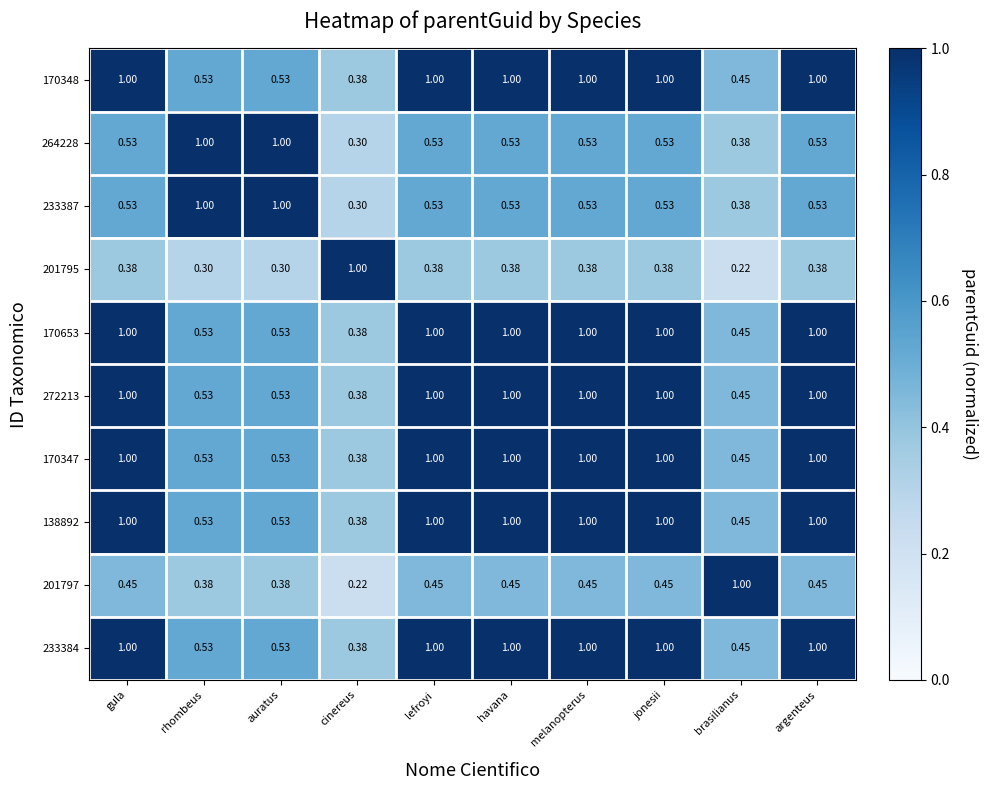

At which label does 201797 reach its peak?

brasilianus